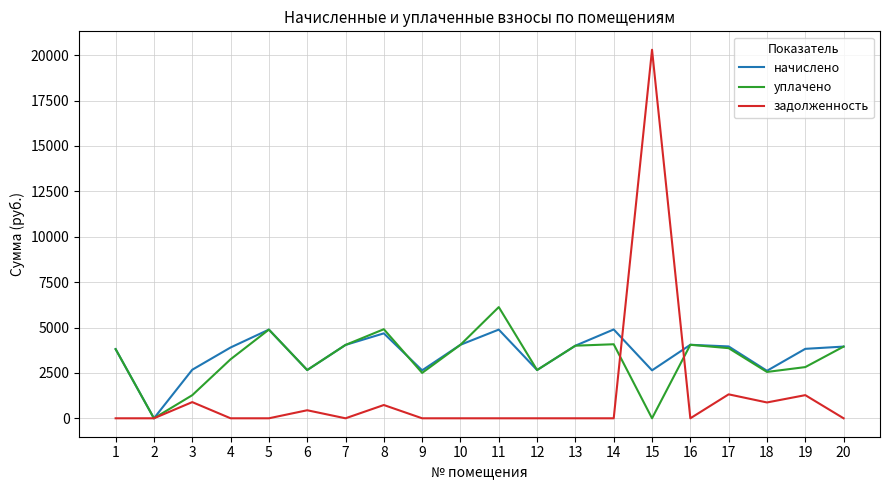

At which label does начислено first exceed 3949?

5